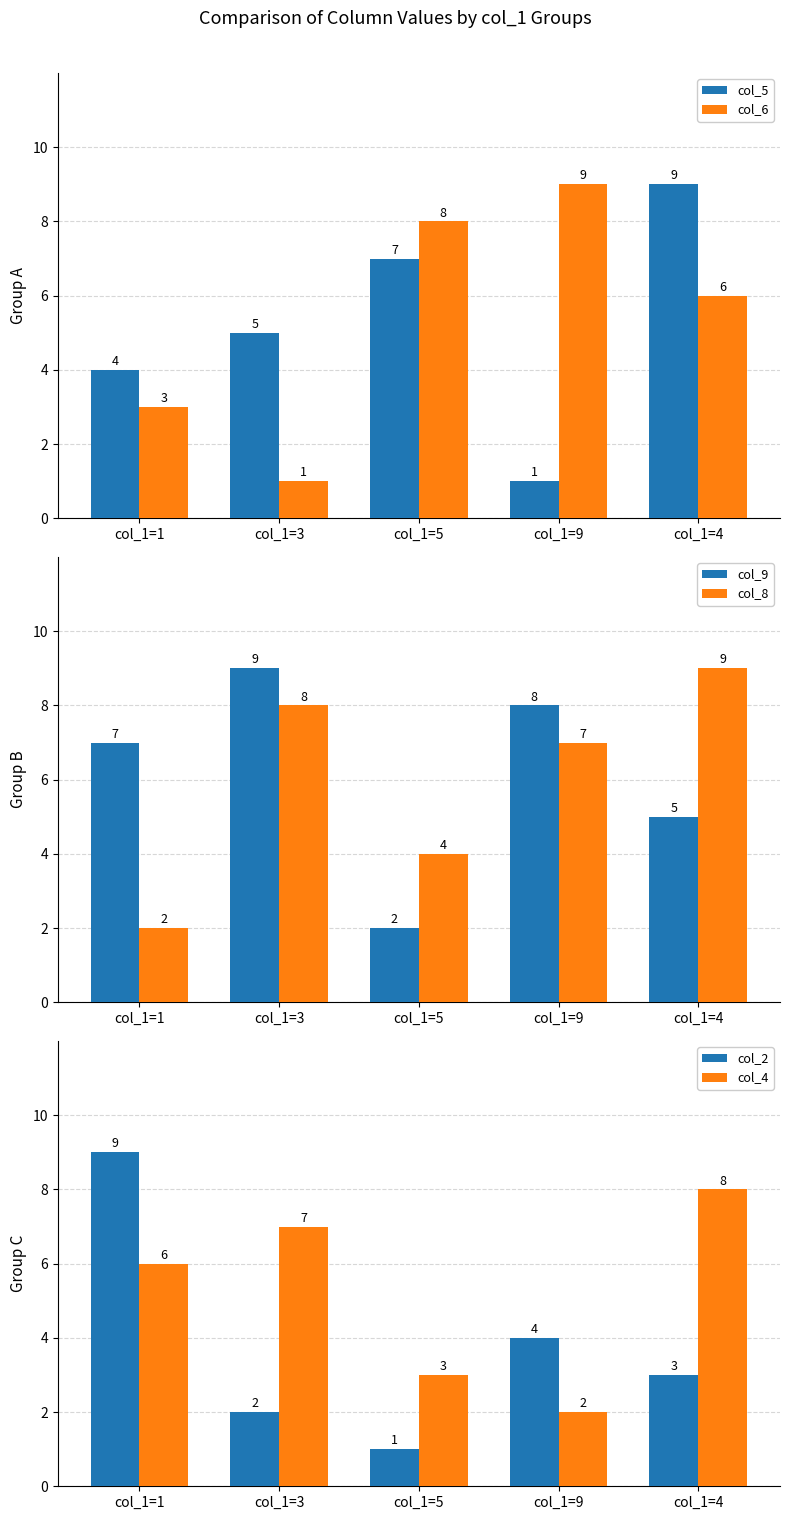

What is the label of the 5th bar from the left?

col_1=4